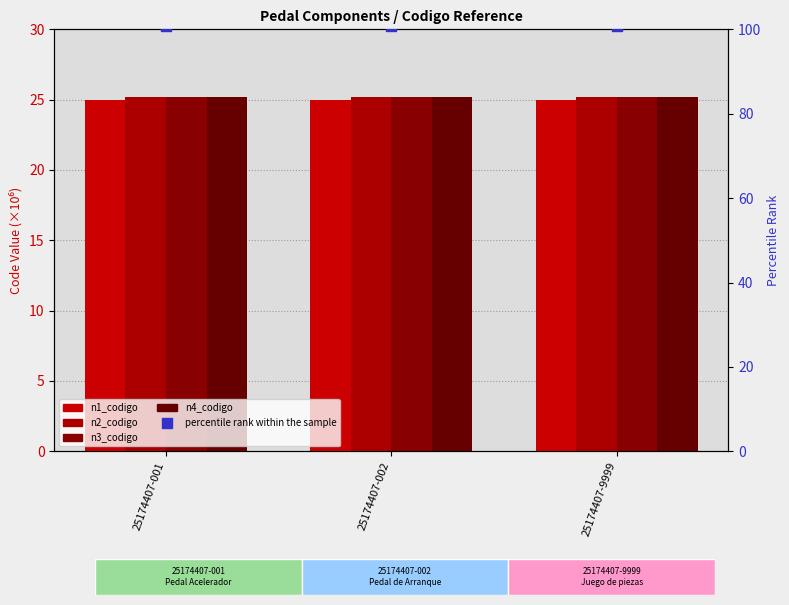

What is the total value across all series at 25174407-9999?

201.2